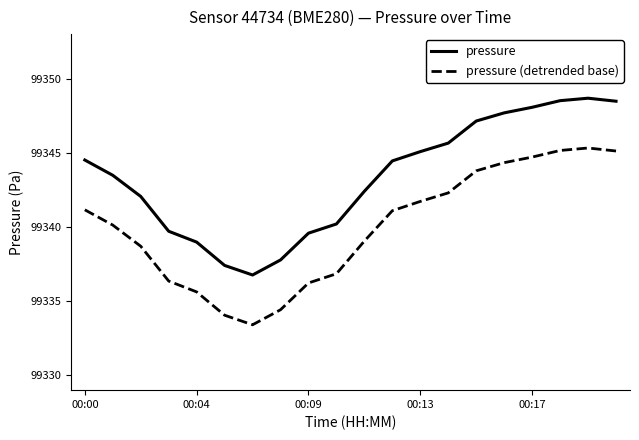

What is the maximum value for pressure?

99348.7